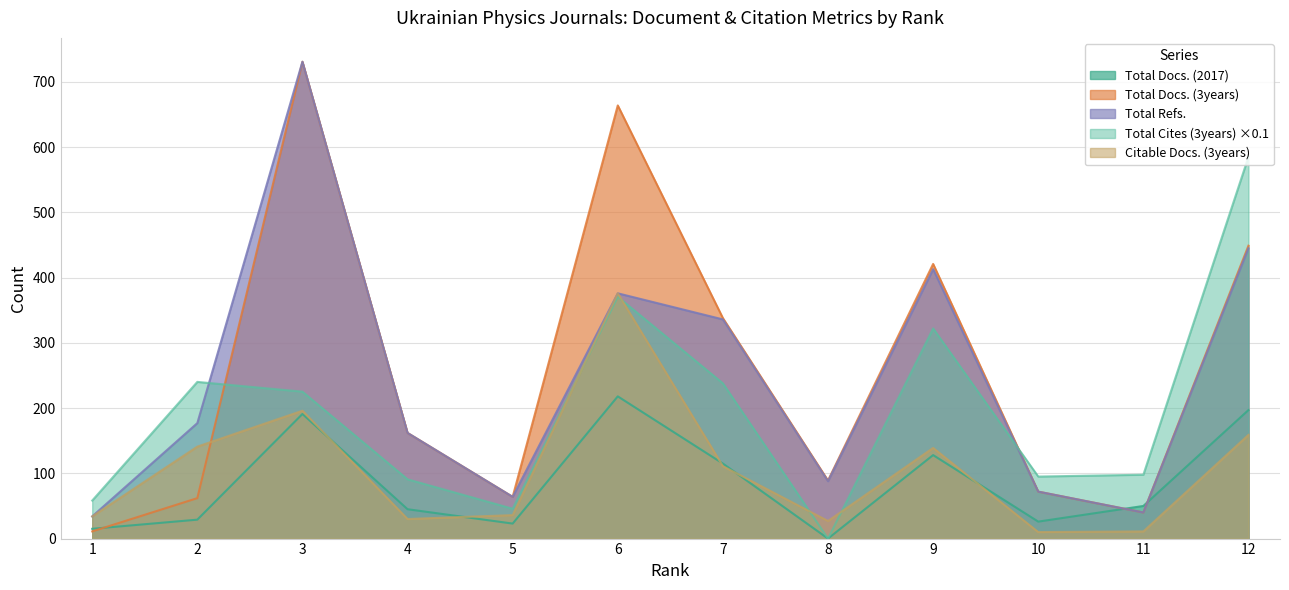

True or false: Total Docs. (2017) has a value of 45.0 at 4.

True